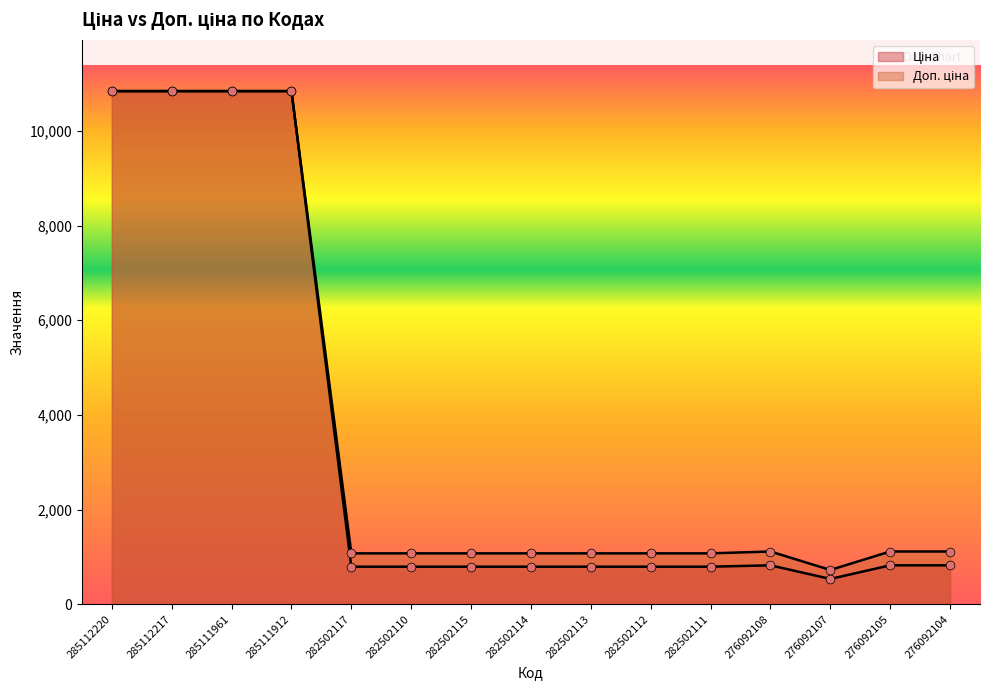

At how many categories does at least one series exceed 2475?

4